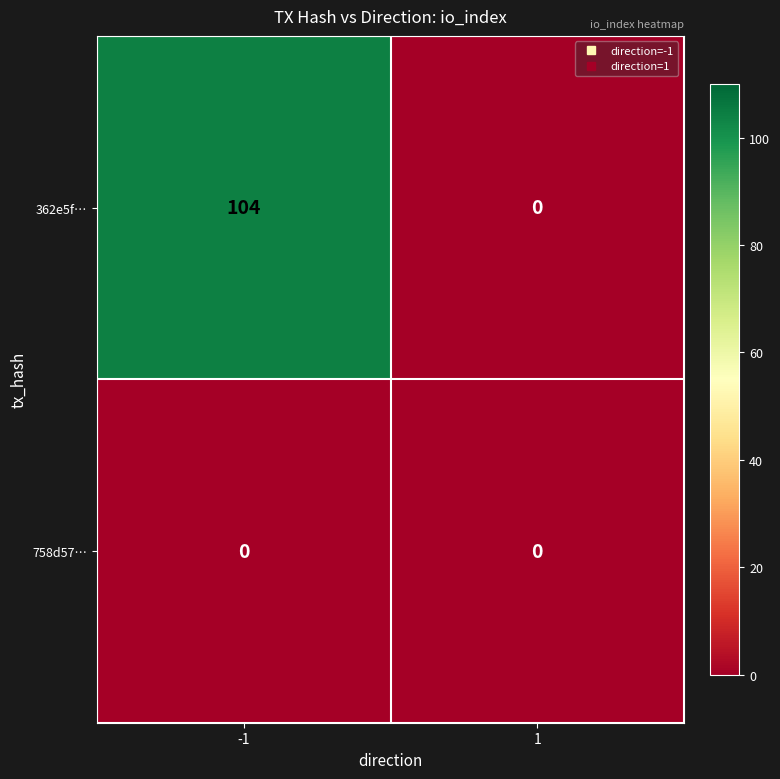

Rank the categories by 362e5f… value from highest to lowest.

-1, 1